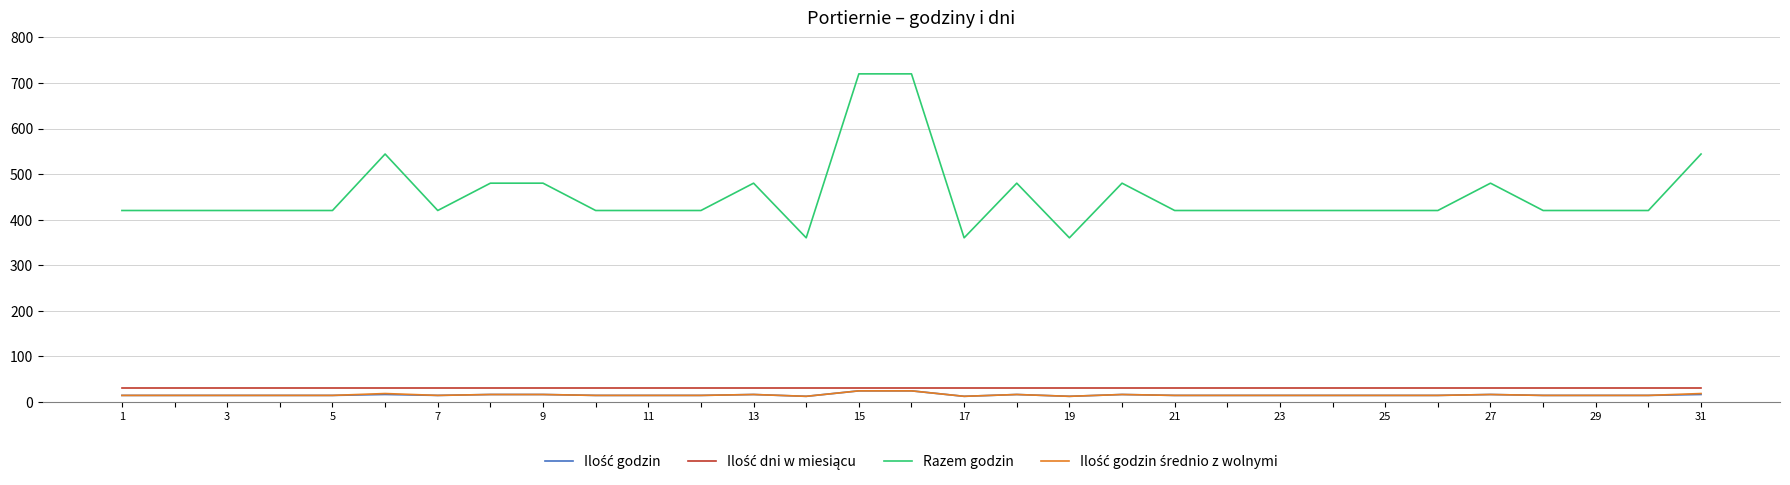

What is the lowest value of the Razem godzin series?

360.0